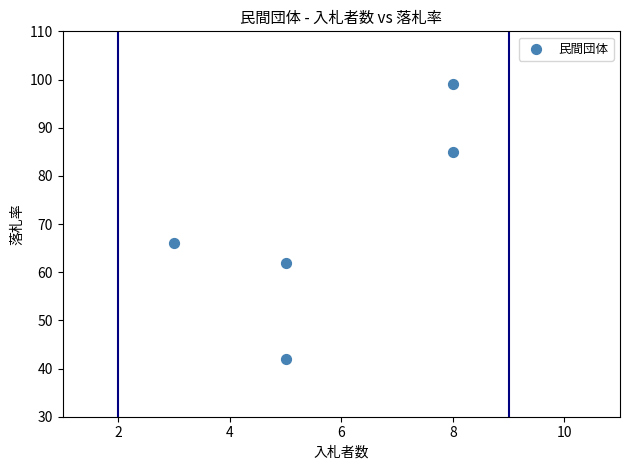

What Y value in the scatter plot is closest to 70?

66